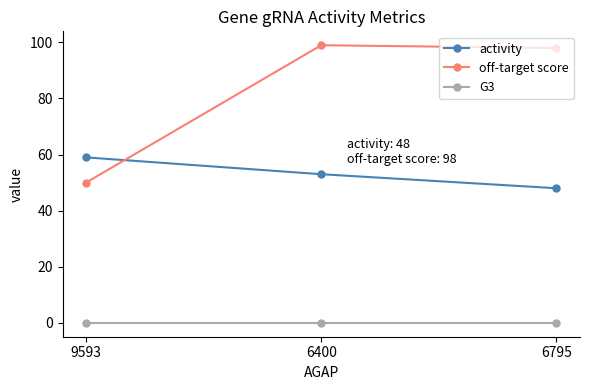

Where does the off-target score series first go above 98?

6400